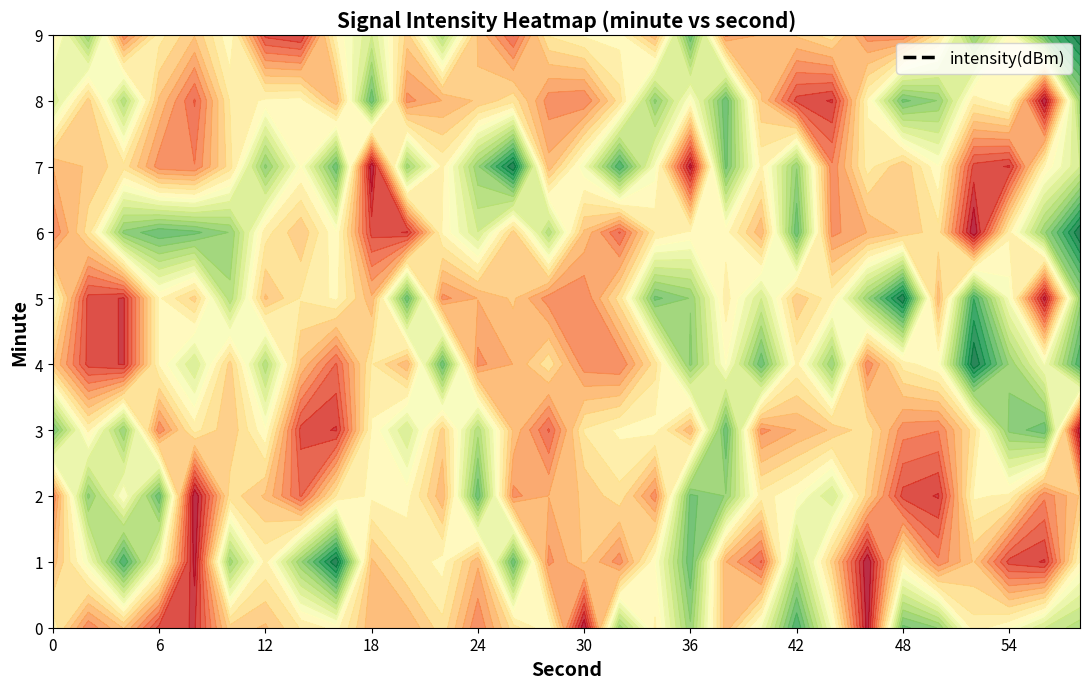

Between 15 and 18, which is larger?

15